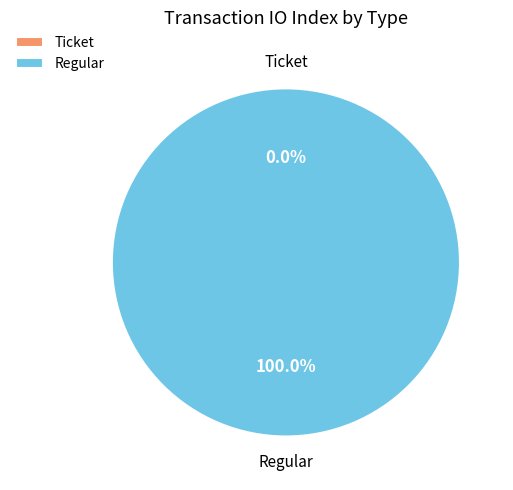

To the nearest percent, what percentage of the pie is Regular?

100%